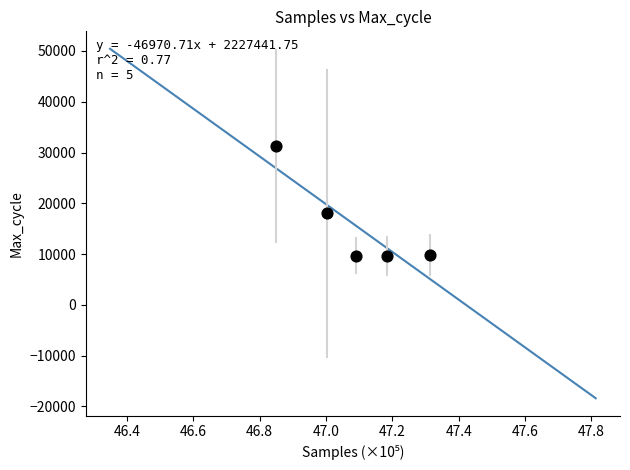

What Y value in the scatter plot is closest to 20466?

18013.3